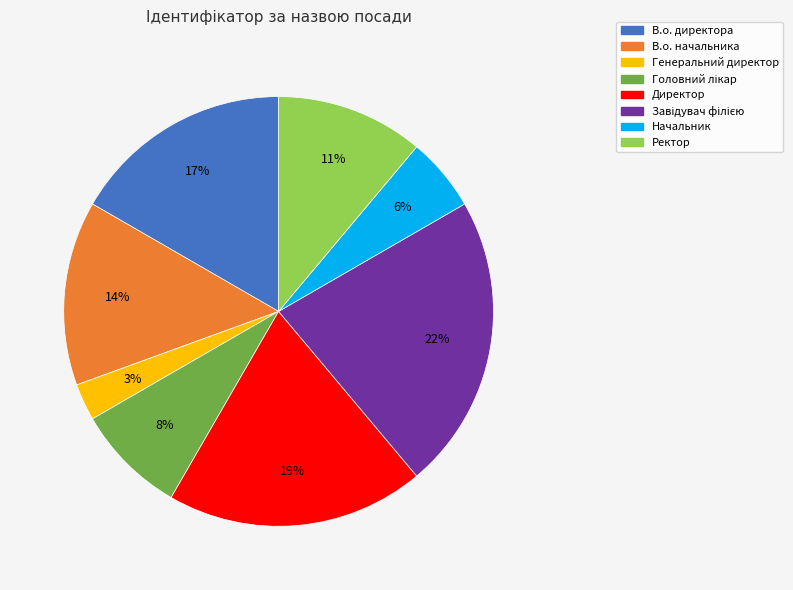

To the nearest percent, what is the difference between the largest and smallest slice percentages?

19%